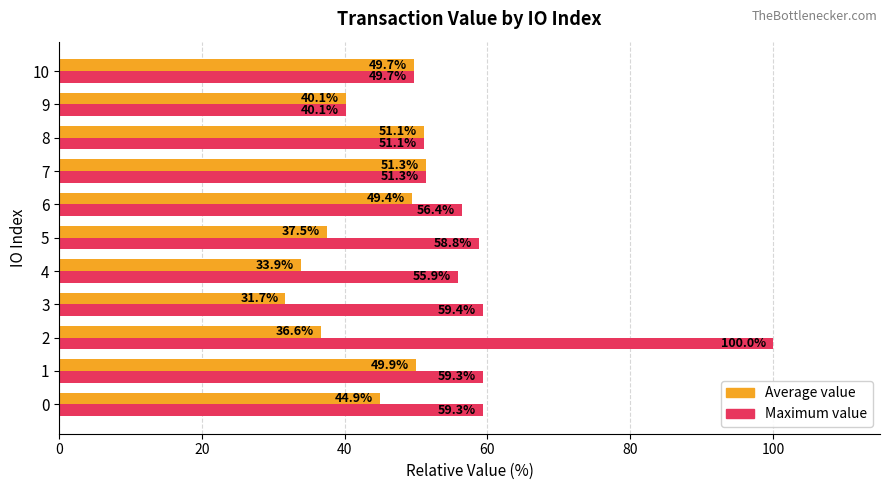

What is the maximum value for Maximum value?

100.0